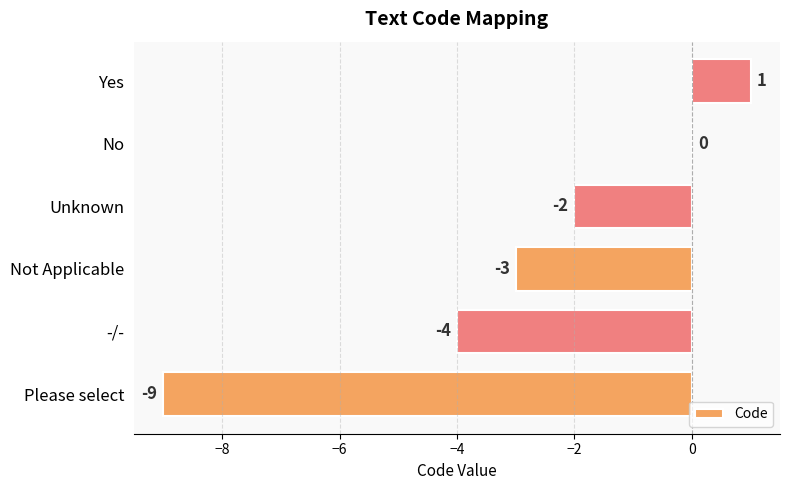

What is the change in value from Please select to Yes?

+10